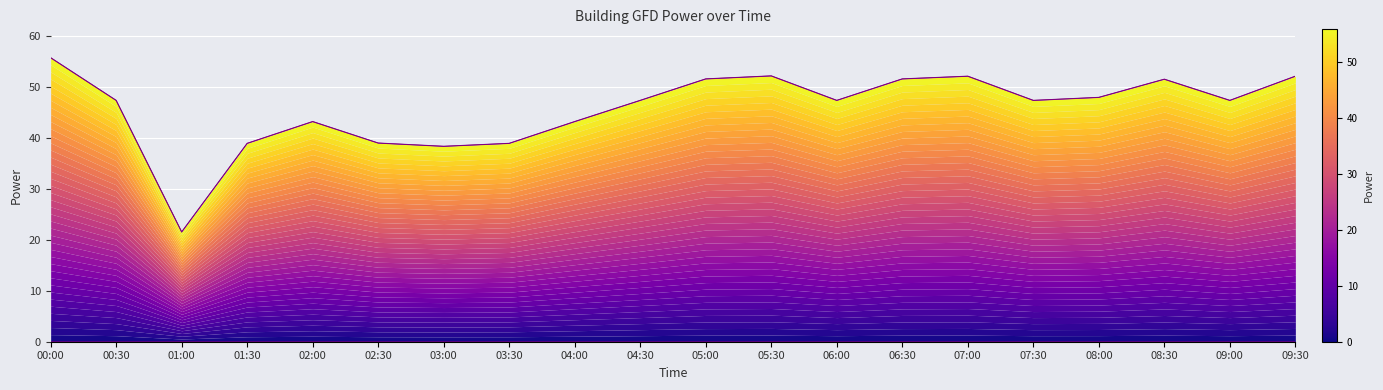

Count the number of data series in this chart.

1